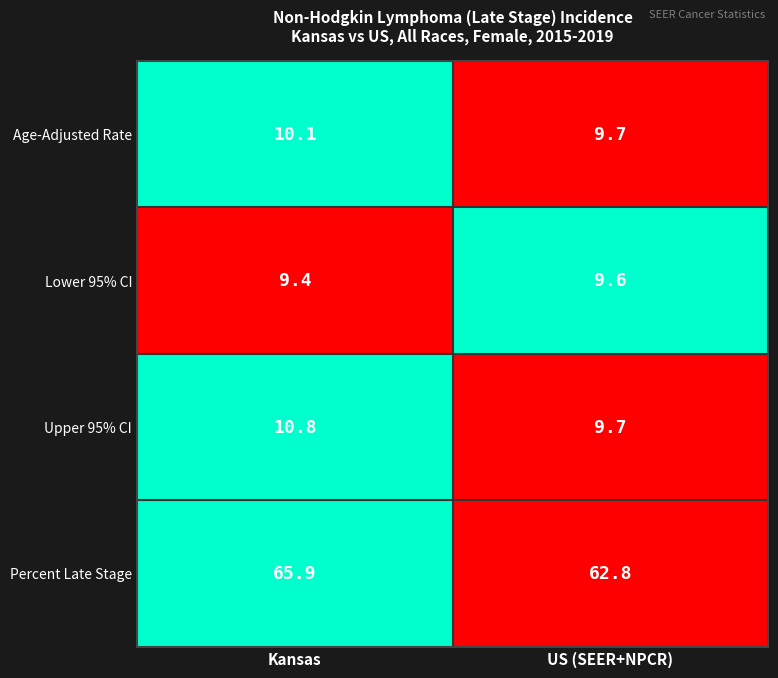

At Kansas, list the series in order from largest to smallest.

Percent Late Stage, Upper 95% CI, Age-Adjusted Rate, Lower 95% CI